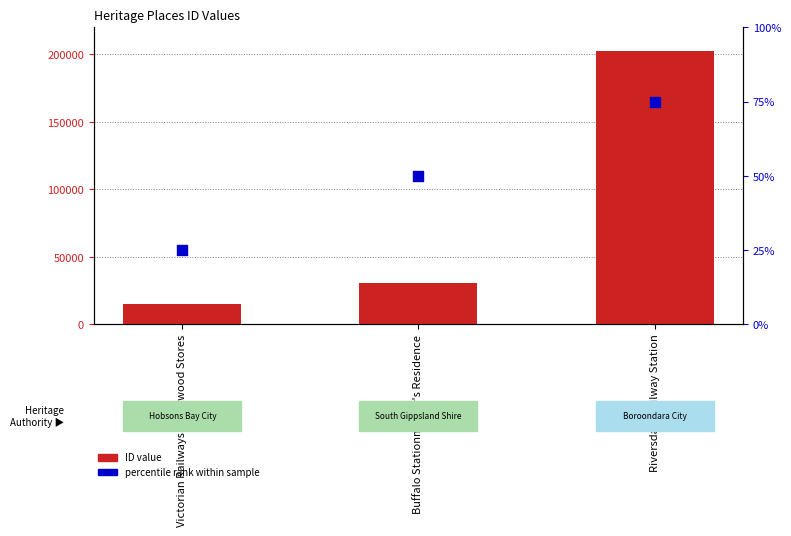

Is the value of ID value at Buffalo Stationmaster's Residence greater than the value of percentile rank within sample at Riversdale Railway Station?

Yes